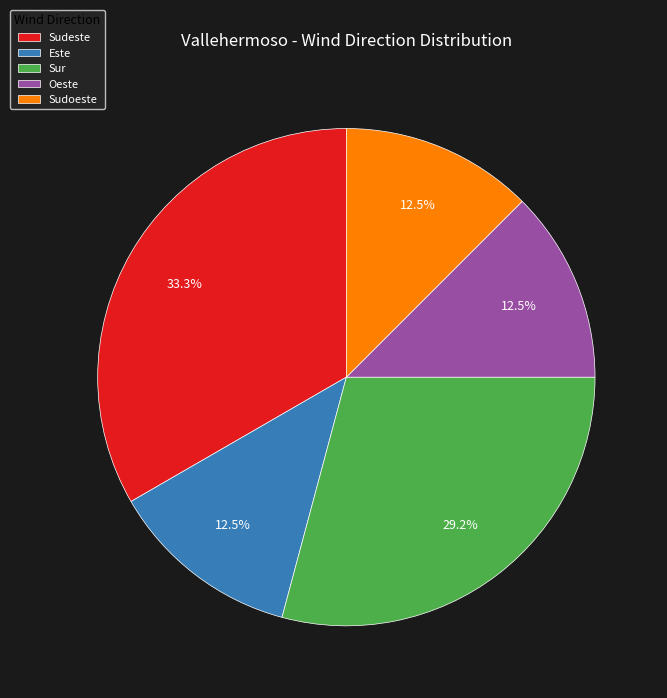

Which has a higher value, Oeste or Sur?

Sur